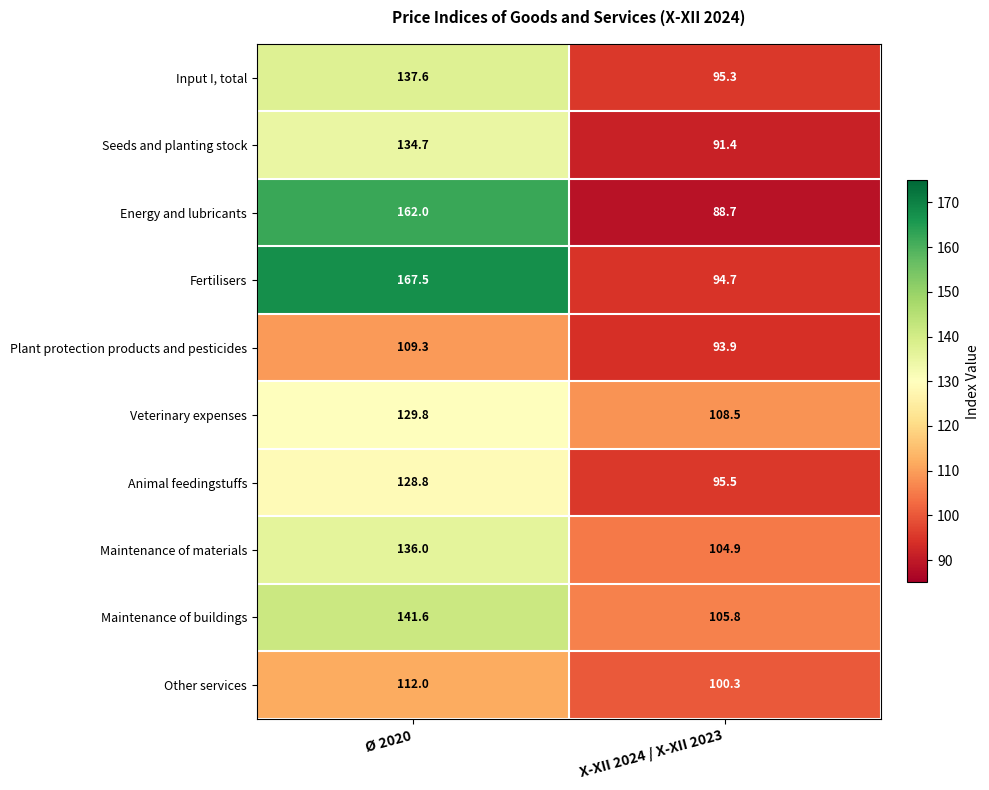

Where does the Input I, total series first go above 137?

Ø 2020